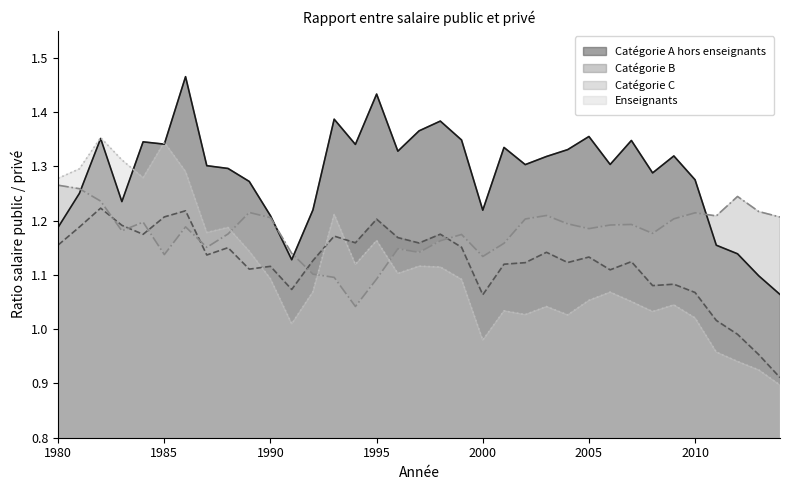

At 1995, list the series in order from smallest to largest.

Catégorie C, Enseignants, Catégorie B, Catégorie A hors enseignants